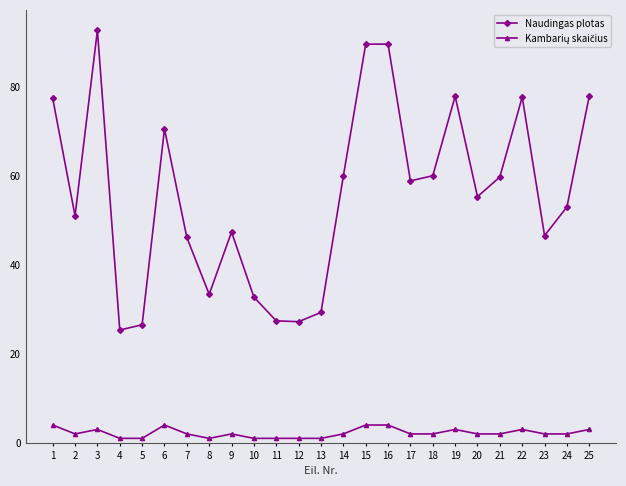

Does the chart have visible grid lines?

No